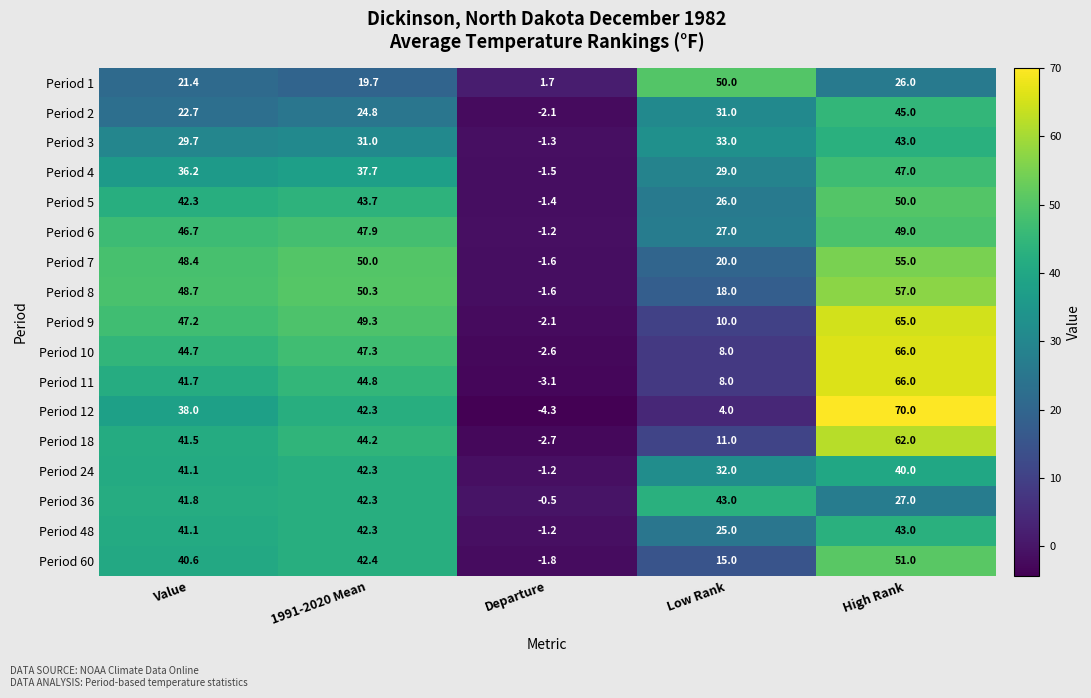

What is the average value of the Period 11 series?

31.5